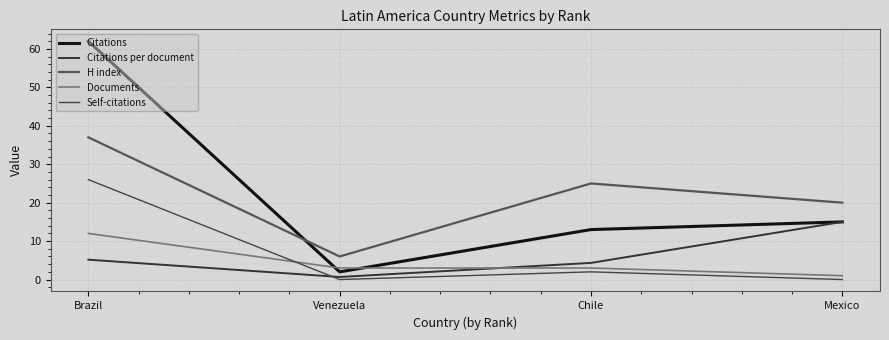

At which label does Documents first exceed 3?

Brazil